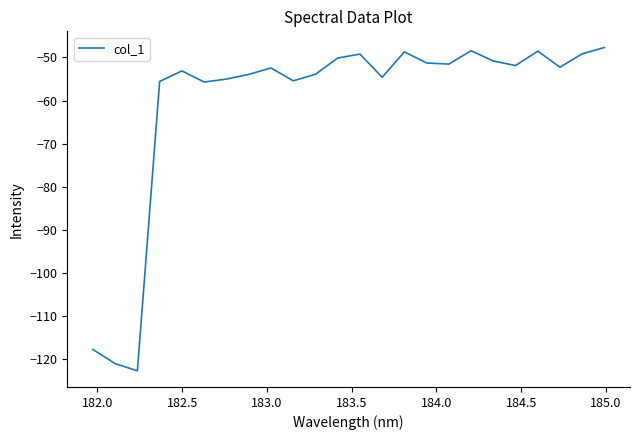

What is the minimum value shown in the chart?

-122.7